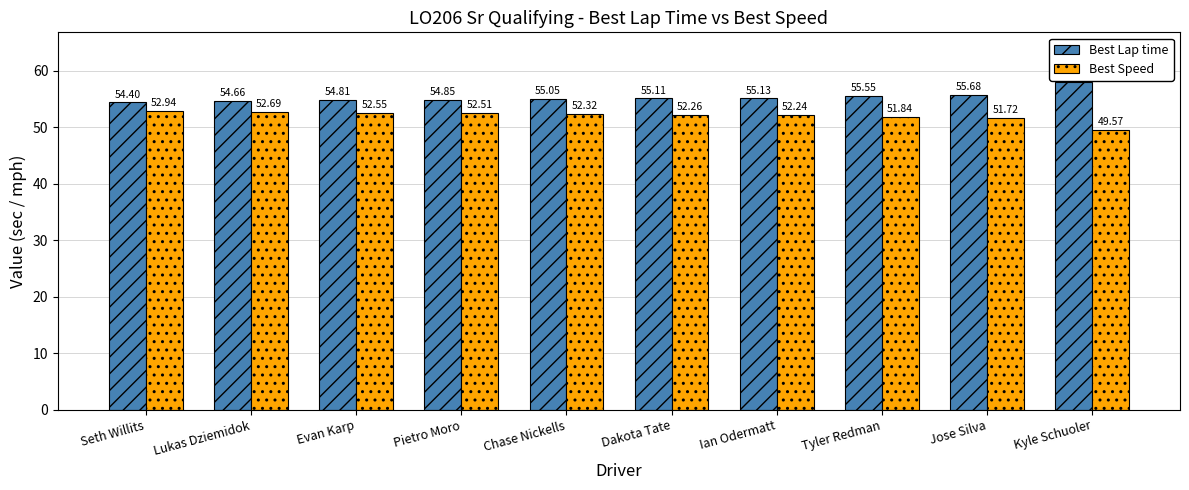

What are all the series names shown in the legend?

Best Lap time, Best Speed